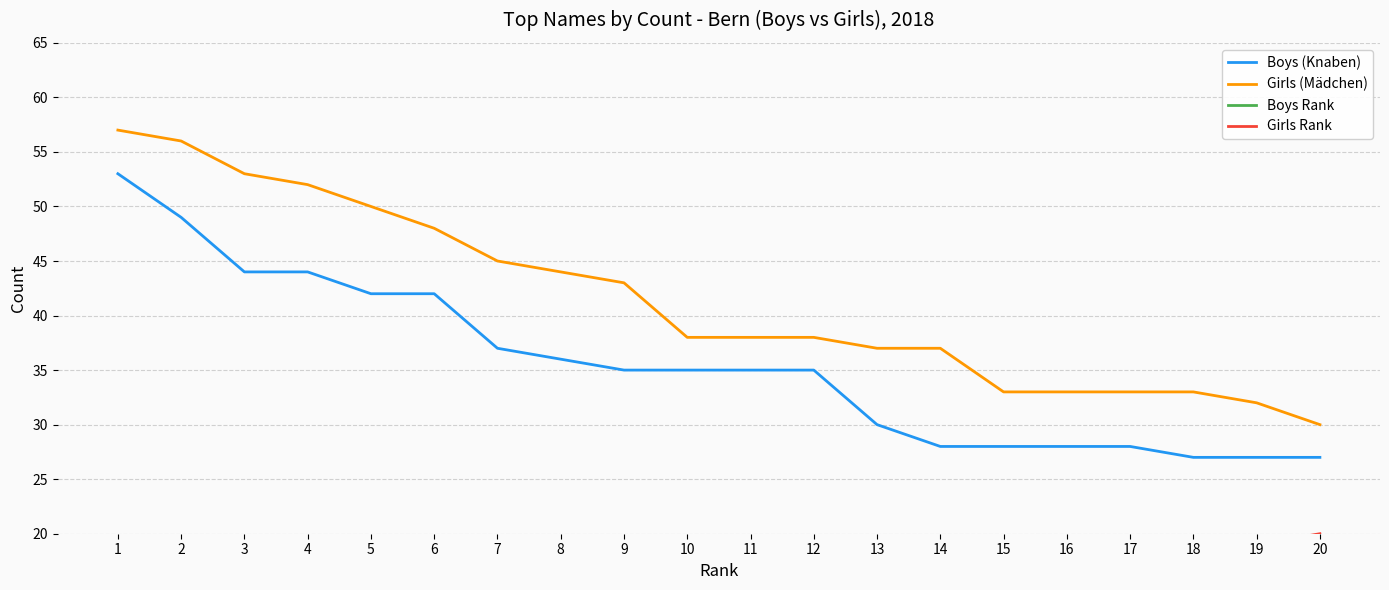

What is the difference between the maximum and minimum values in the Girls (Mädchen) series?

27